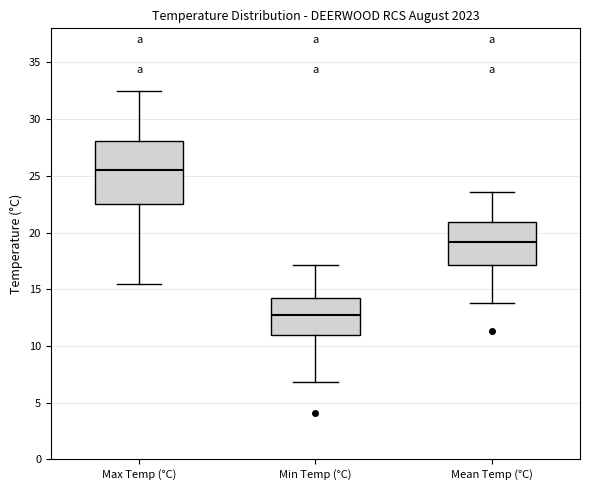

Reading left to right, transcribe this box plot: for each box, give where its median line is, the range the box spans, and where its two whiskers end, as read against the y-axis. The values are not printed on the chart, so give them approximately, as read against the axis.

Max Temp (°C): median 25.5, box 22.5 to 28.0, whiskers 15.5 to 32.5
Min Temp (°C): median 12.5, box 11.0 to 14.5, whiskers 7.0 to 17.0
Mean Temp (°C): median 19.0, box 17.0 to 21.0, whiskers 14.0 to 23.5